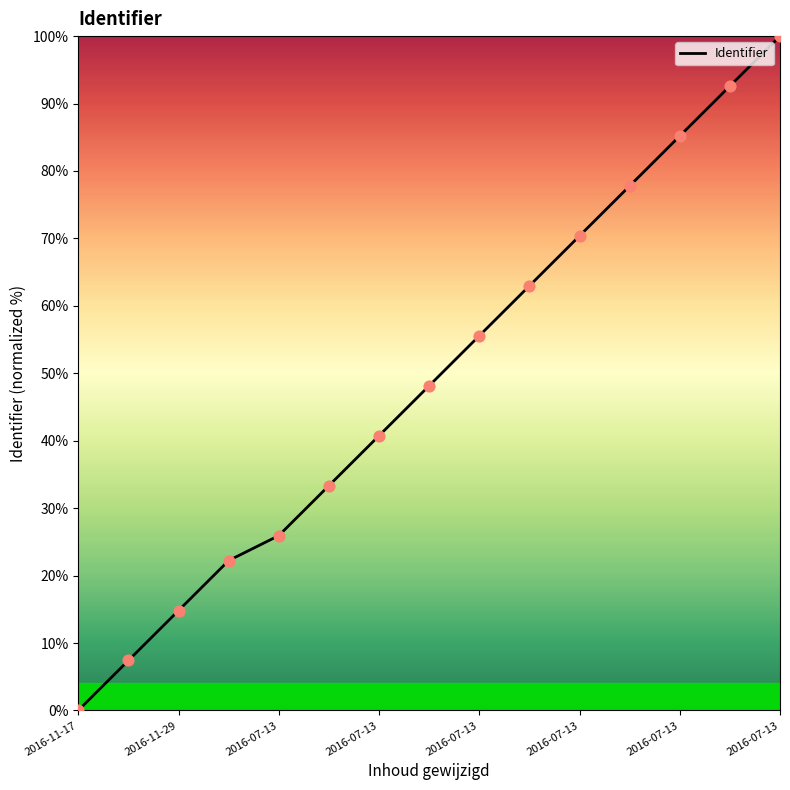

What is the difference between the maximum and minimum values?

100.0